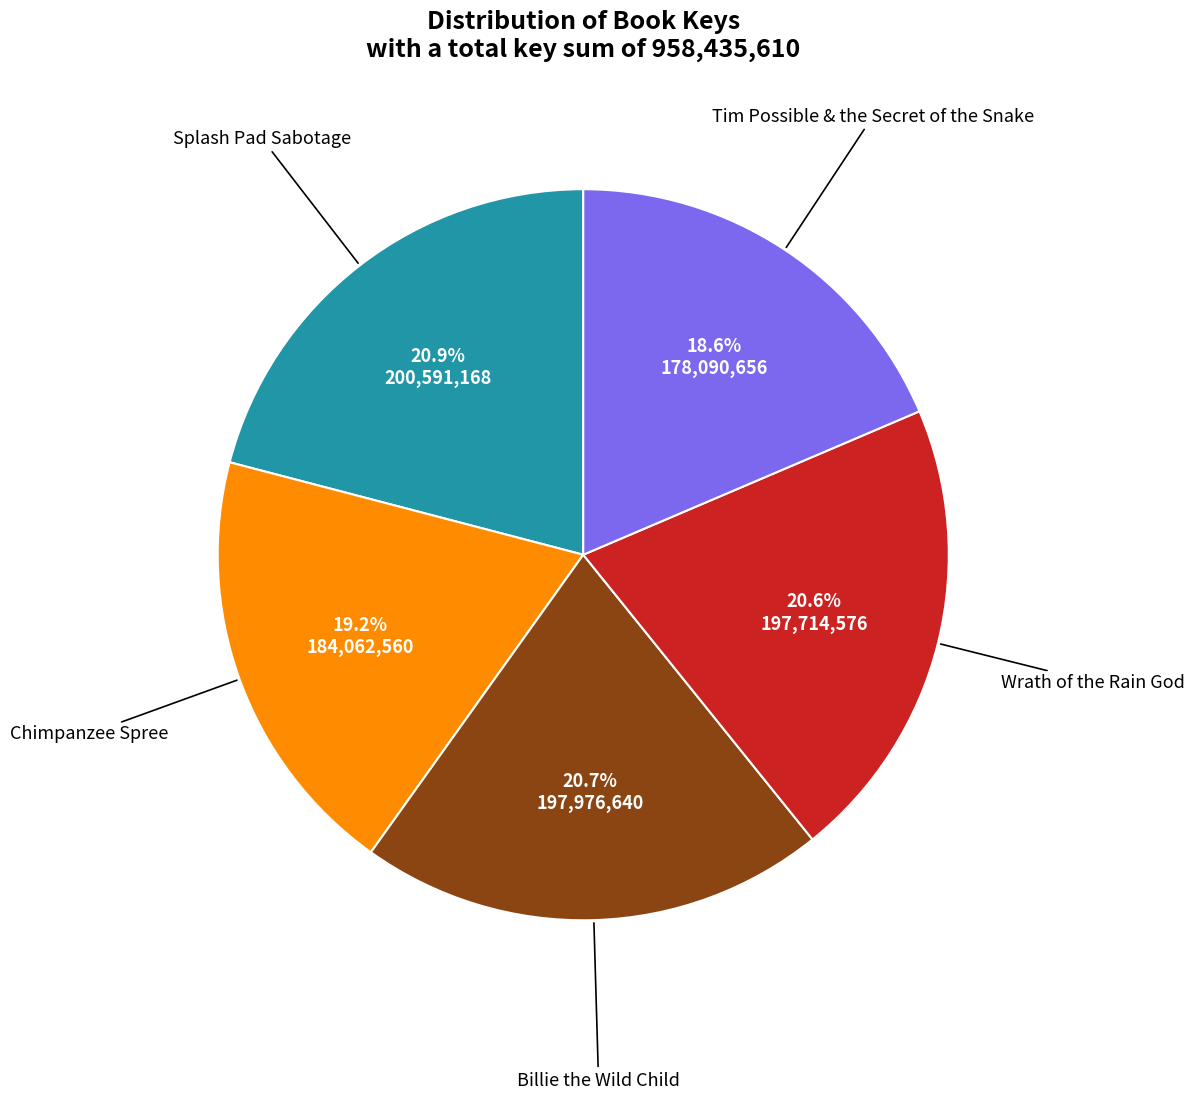

Is there a majority slice in this chart?

No